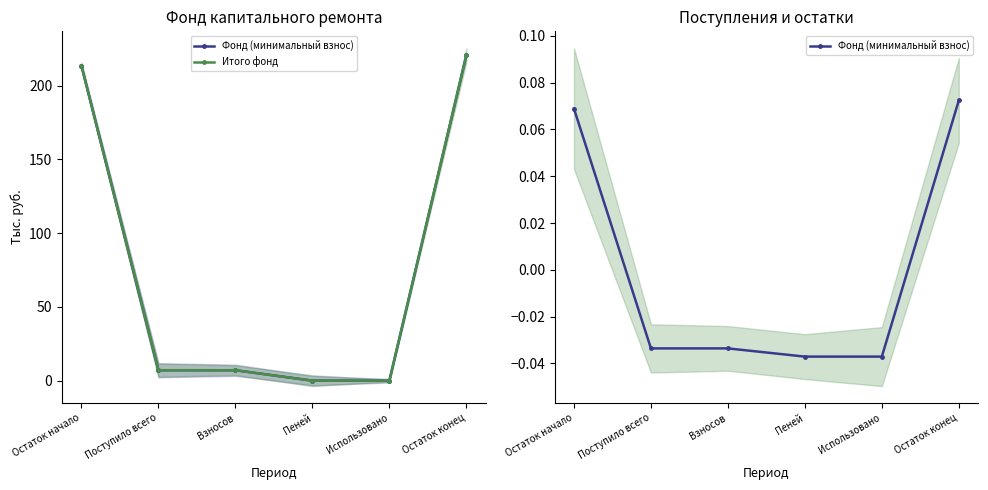

Reading left to right, what are all the values shown in this chart?

Фонд (минимальный взнос): Остаток начало=0.1	Поступило всего=-0.0	Взносов=-0.0	Пеней=-0.0	Использовано=-0.0	Остаток конец=0.1
Итого фонд: Остаток начало=213.3	Поступило всего=7.1	Взносов=7.1	Пеней=0.0	Использовано=0.0	Остаток конец=220.4